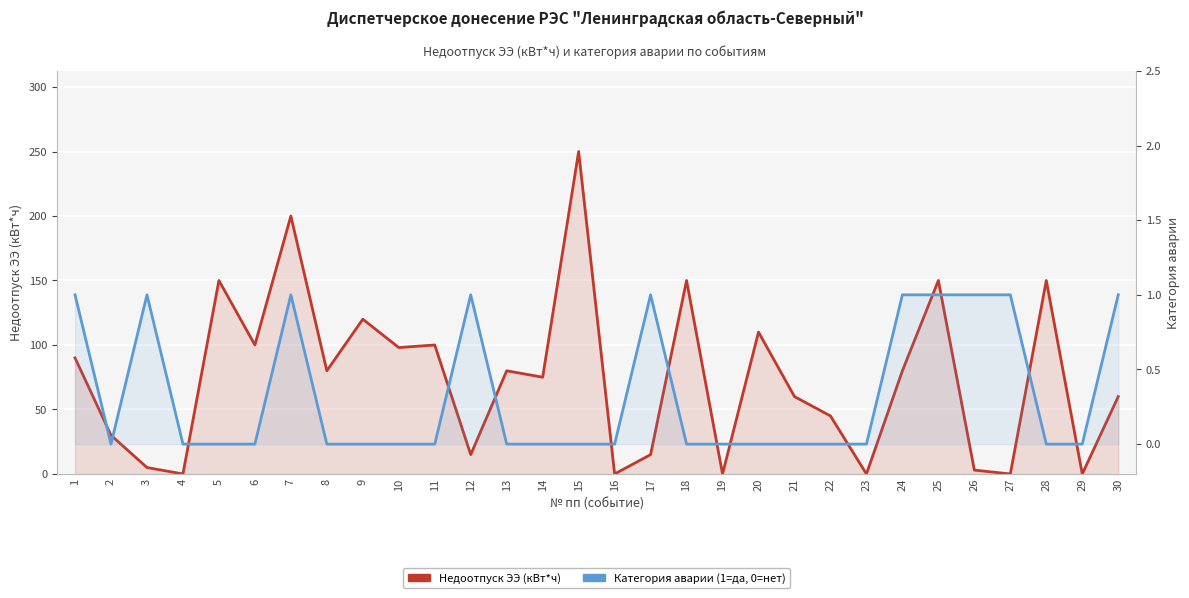

Is the value of Категория аварии at 21 greater than the value of Недоотпуск ЭЭ (кВт*ч) at 19?

No